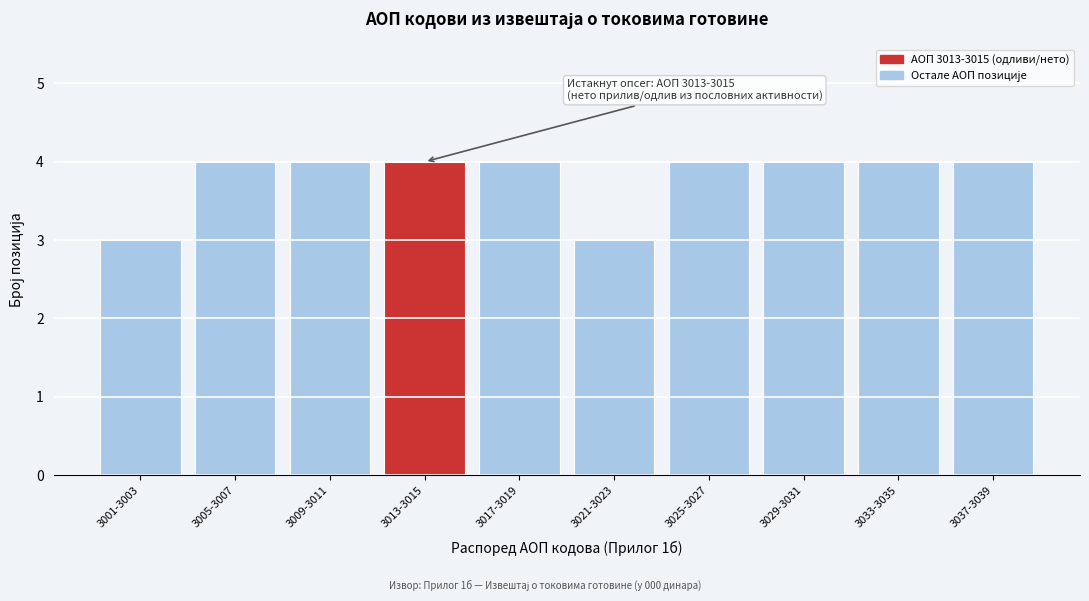

Reading left to right, extract all data points from this chart.

3001-3003=3	3005-3007=4	3009-3011=4	3013-3015=4	3017-3019=4	3021-3023=3	3025-3027=4	3029-3031=4	3033-3035=4	3037-3039=4